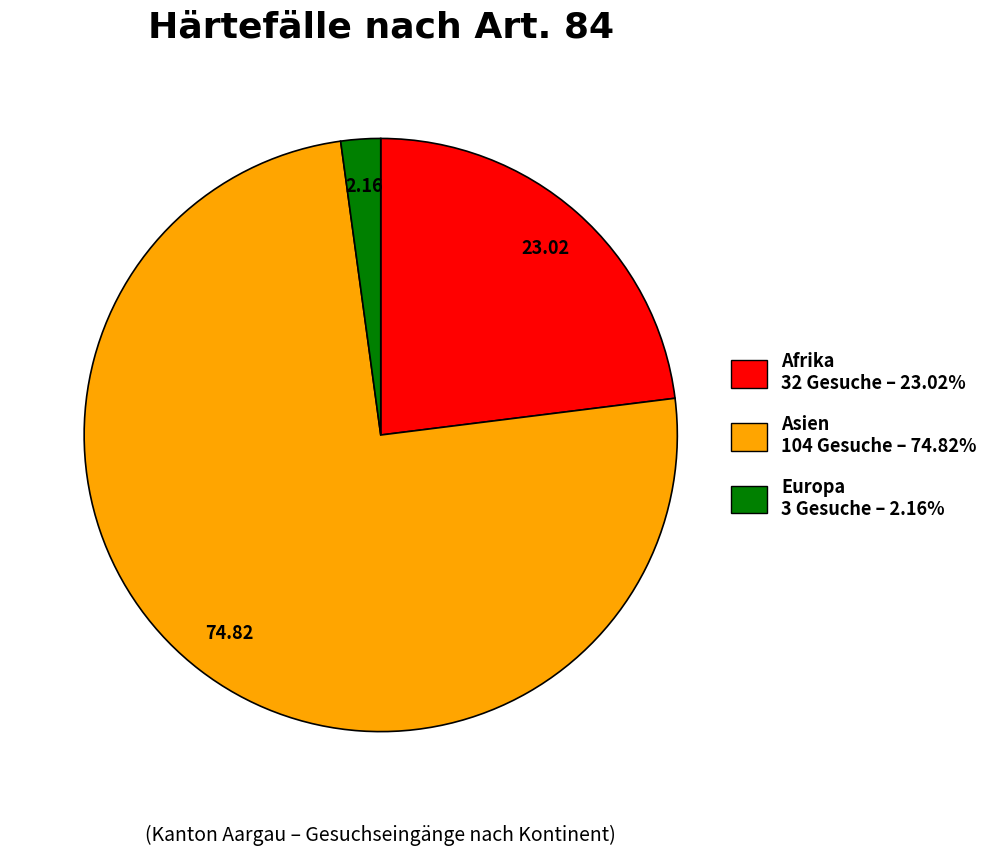

Is it true that Asien is 75% of the pie?

True